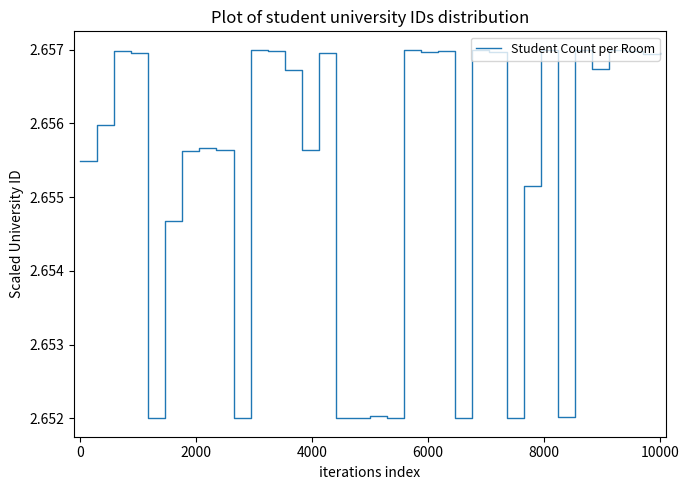

Does the chart have visible grid lines?

No